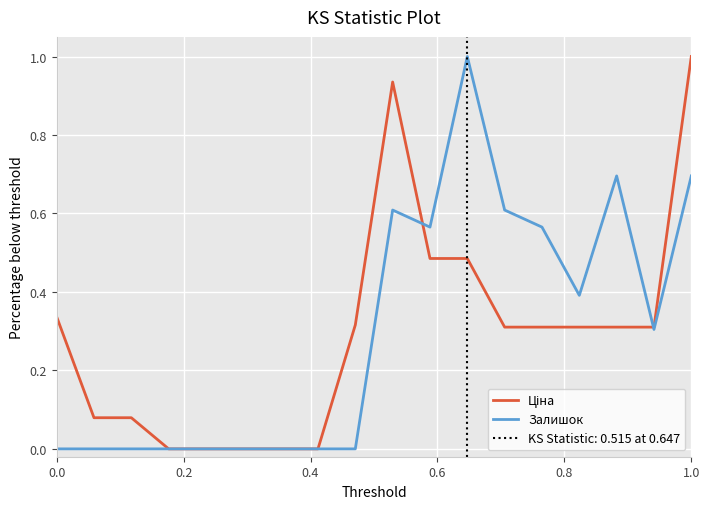

What is the maximum value shown in the chart?

1.0